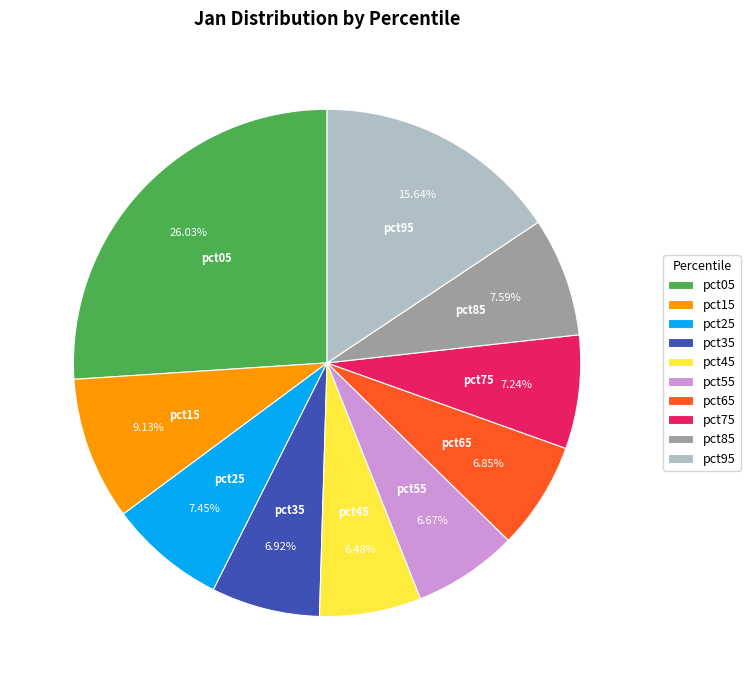

Which category has the biggest portion of the pie?

pct05